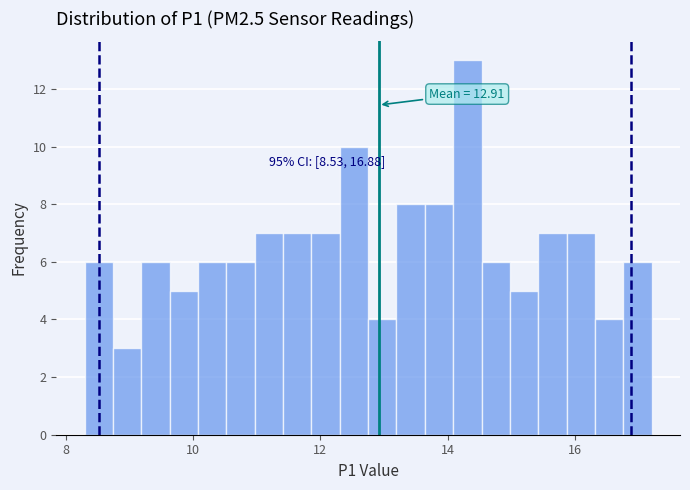

Around what value on the x-axis is the tallest bar? Give the approximate position of its centre, as read against the axis.

14.4